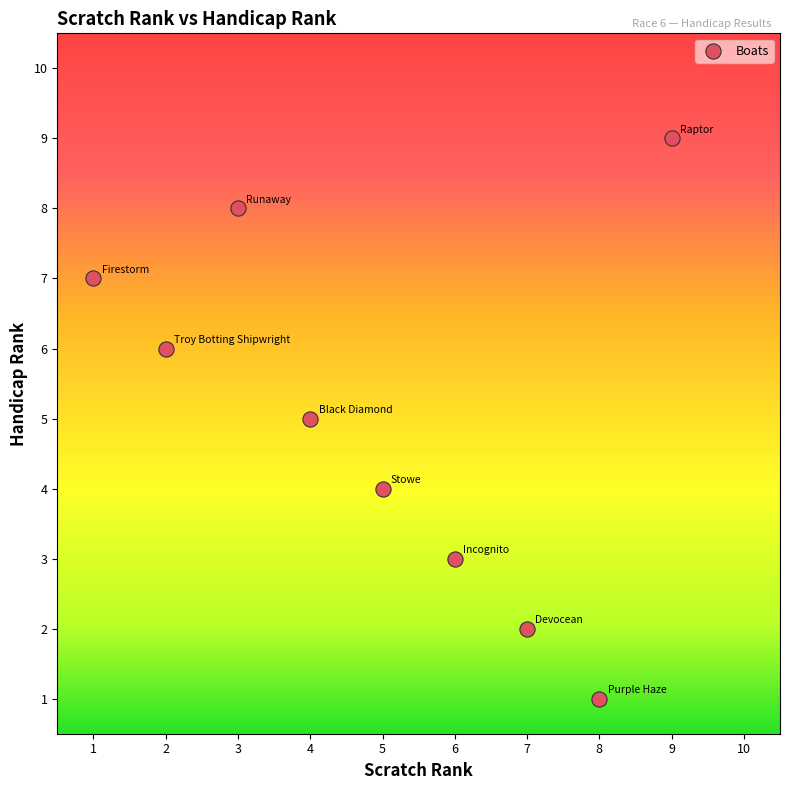

What is the range of X values (max minus min)?

8